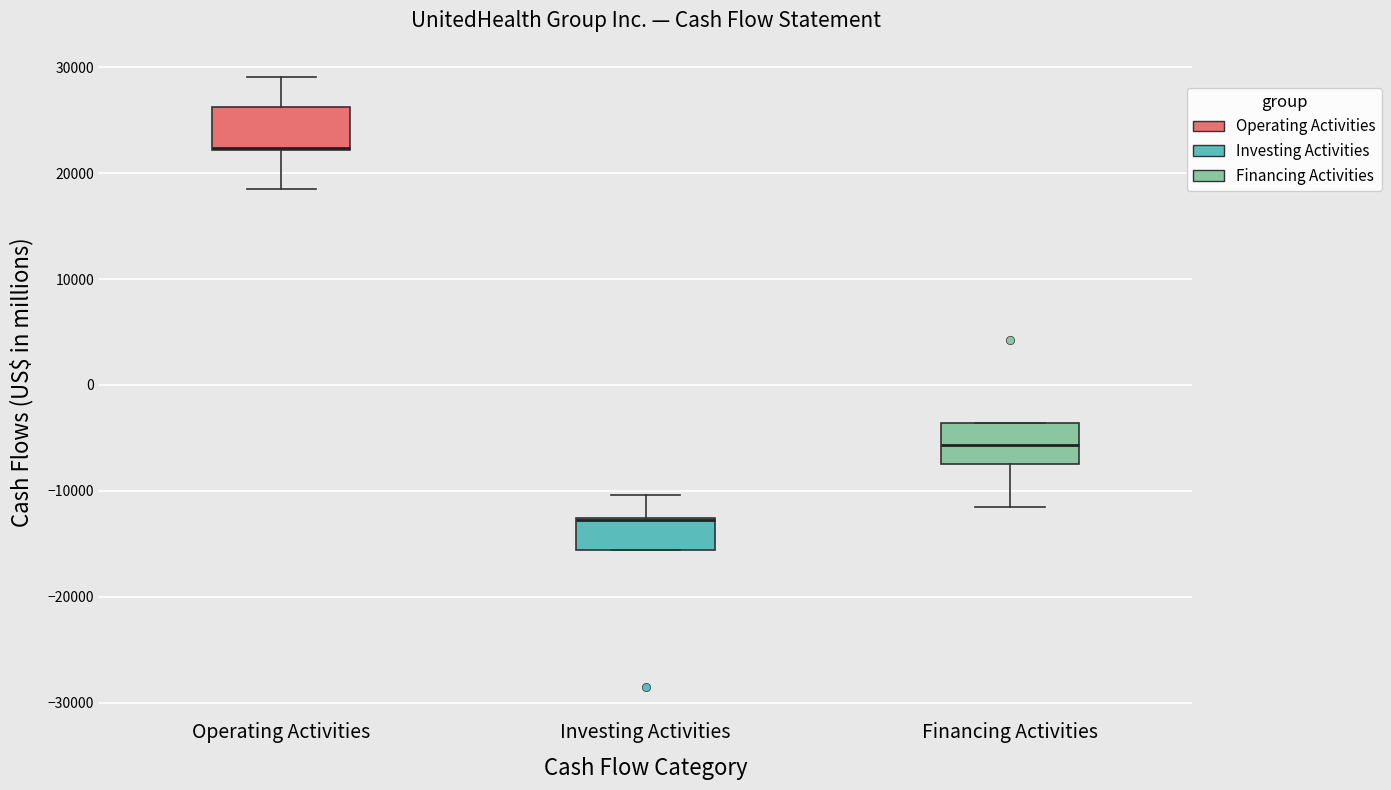

Where does the upper whisker of the box for Operating Activities end on the y-axis? The values are not printed on the chart, so give them approximately, as read against the axis.

29000